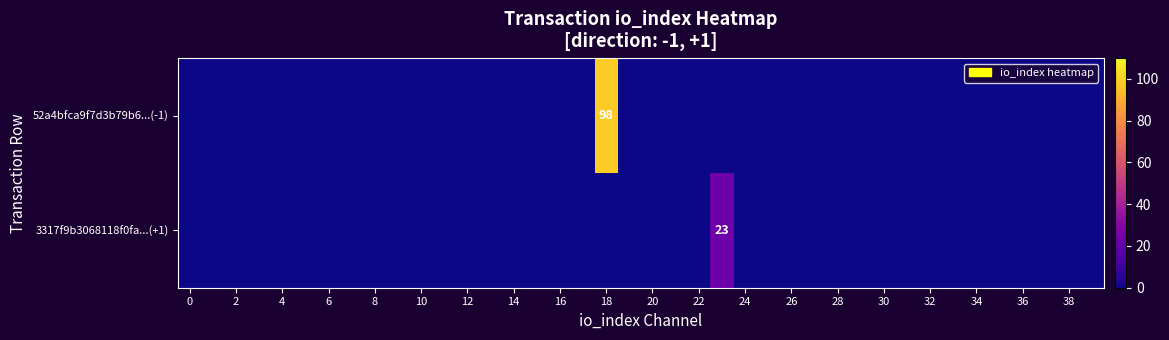

True or false: 52a4bfca9f7d3b79b6...(-1) has a value of 98 at 18.

True